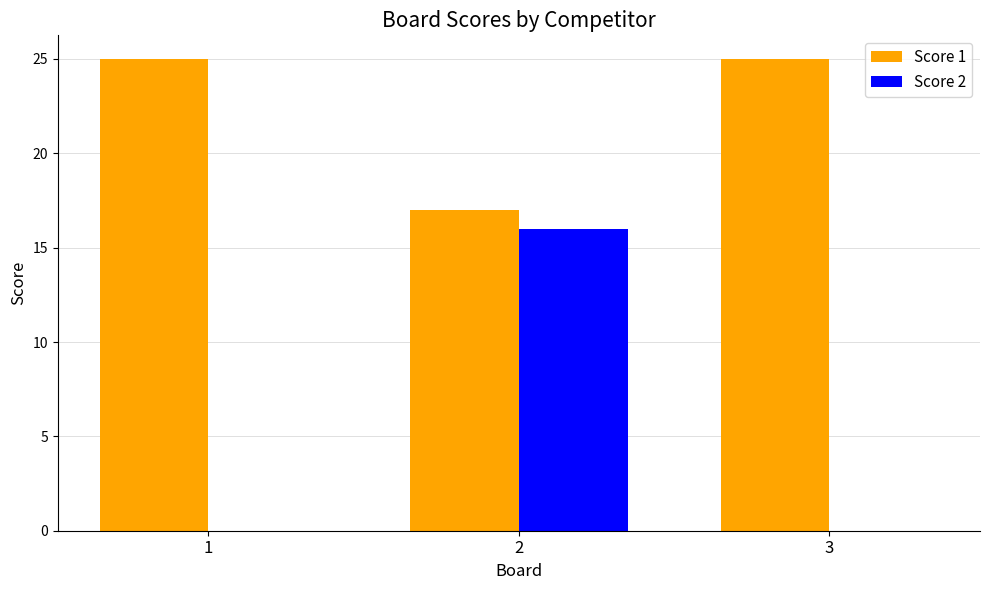

What is the sum of all Score 2 values?

16